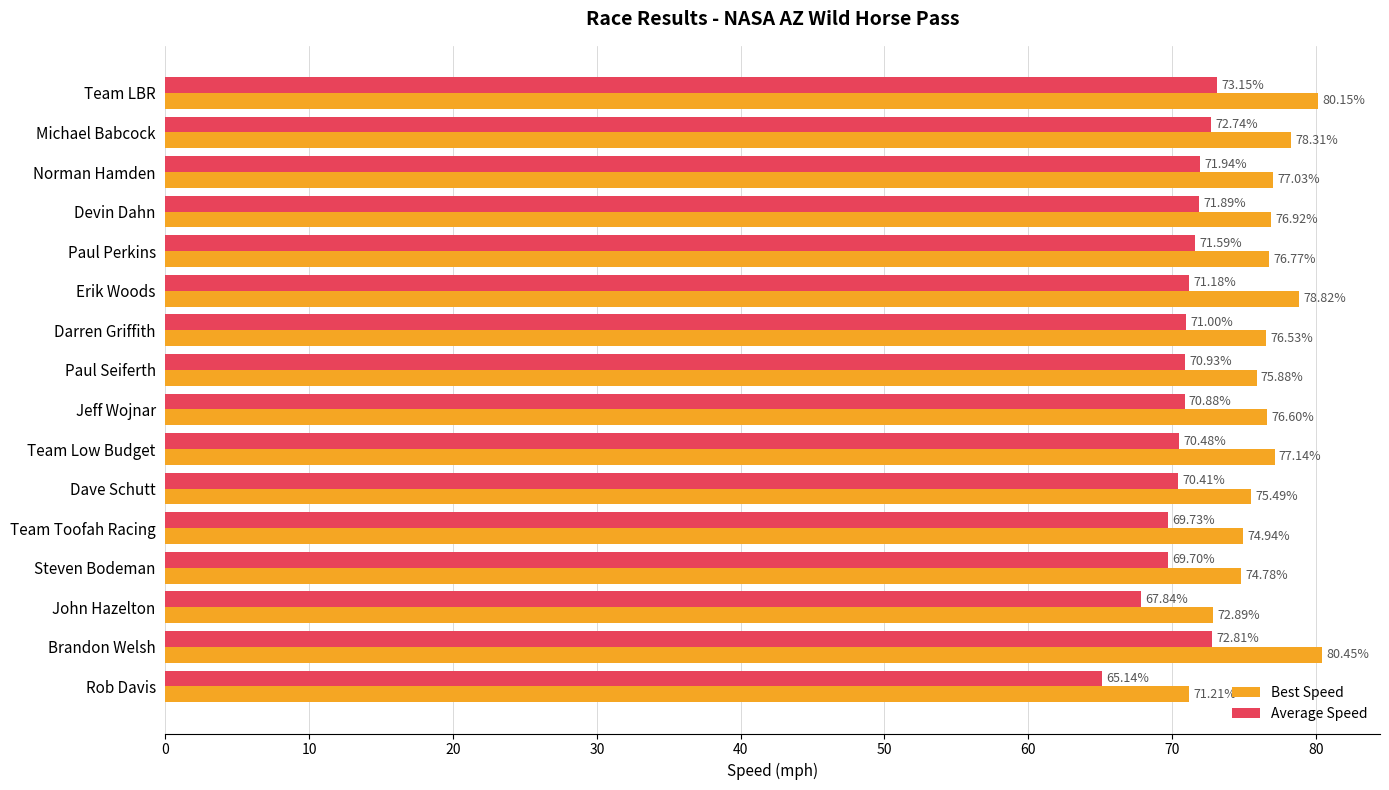

What is the difference between the Average Speed values at Paul Perkins and Team LBR?

1.6